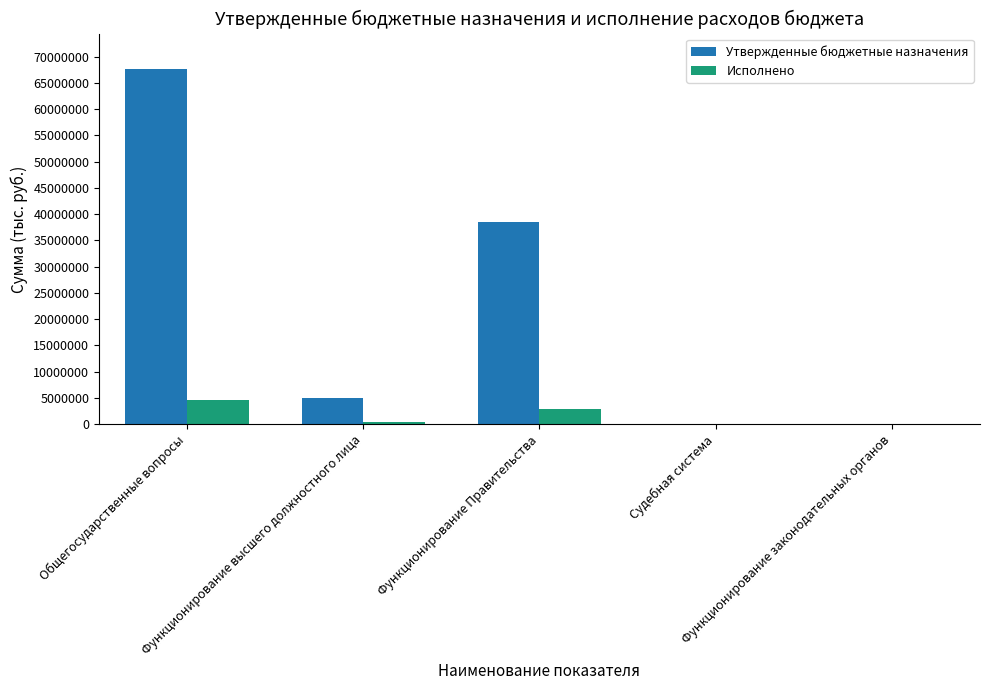

True or false: Исполнено has a value of 2496271.8 at Функционирование законодательных органов.

False